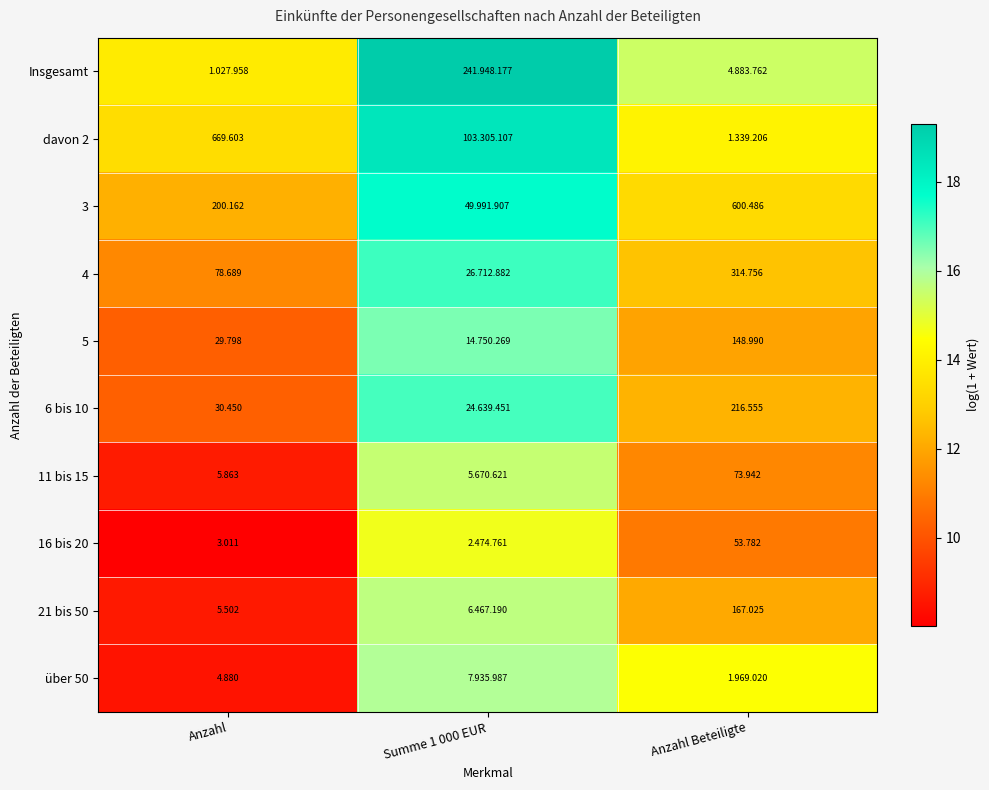

Is the value of 4 at Anzahl greater than the value of 21 bis 50 at Anzahl?

Yes